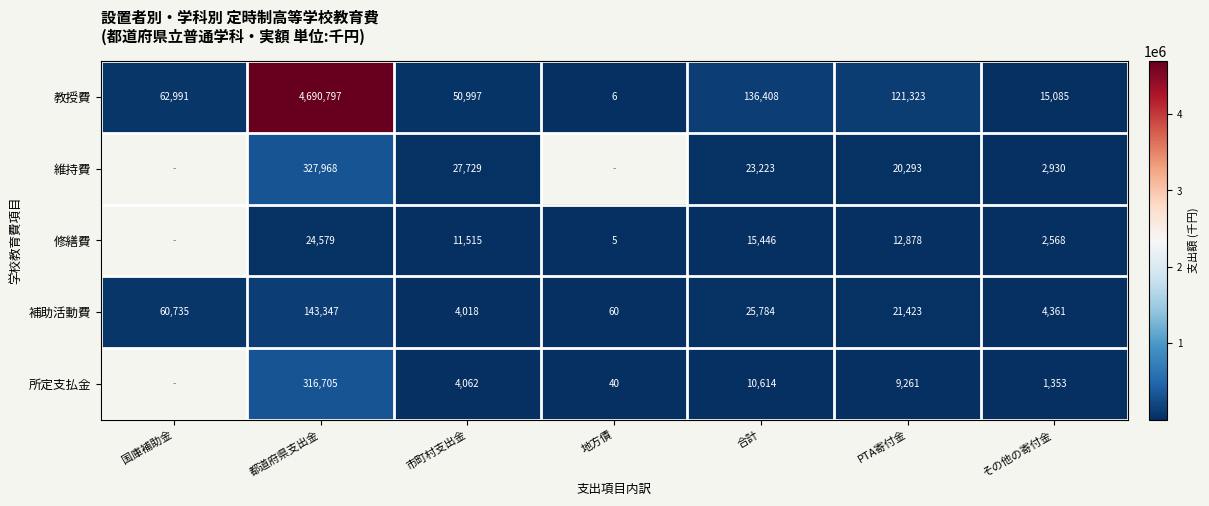

What is the spread (max minus min) of values at 合計?

125794